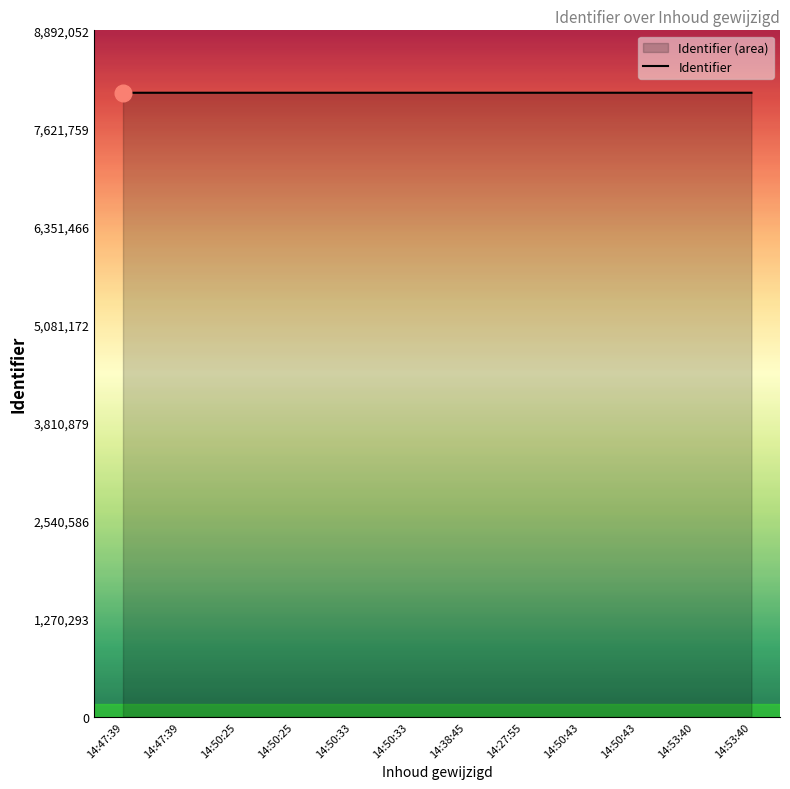

Is it true that the value at 14:50:43 is 11307141?

False